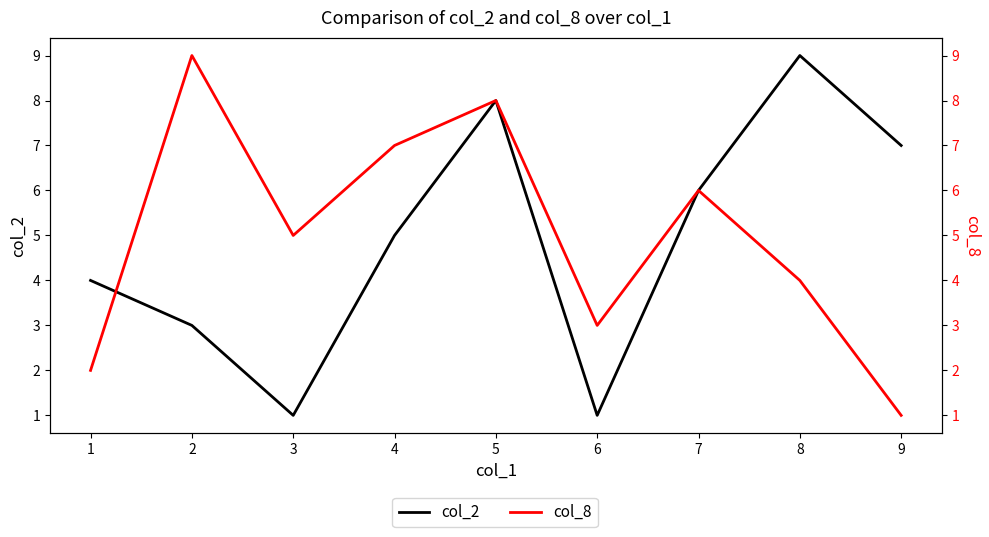

What is the smallest value displayed?

1